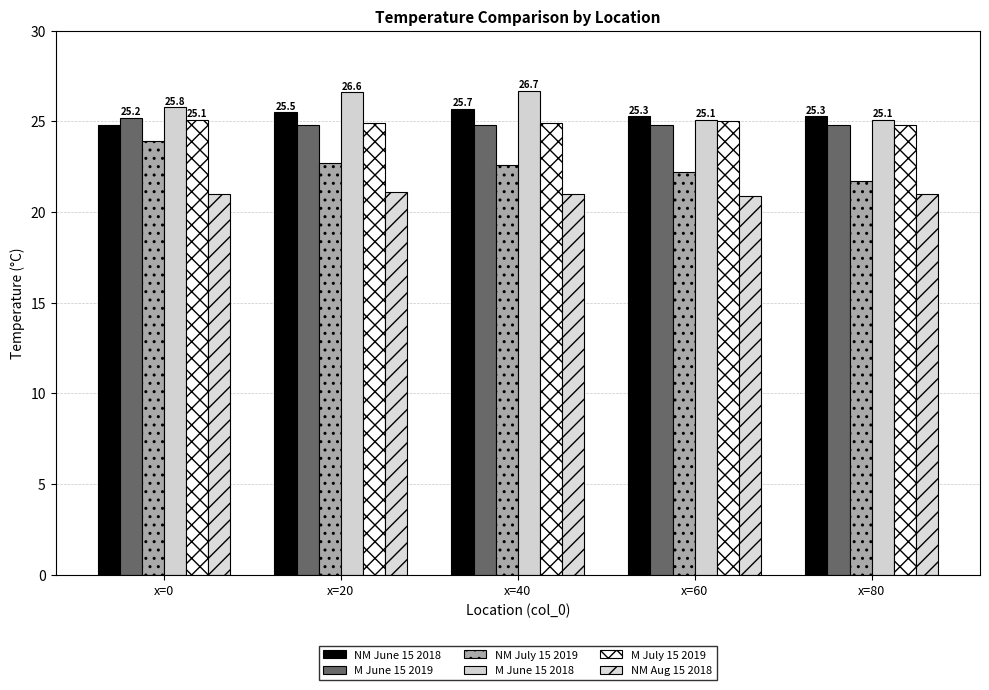

What is the approximate value of M June 15 2019 at x=20?

24.8